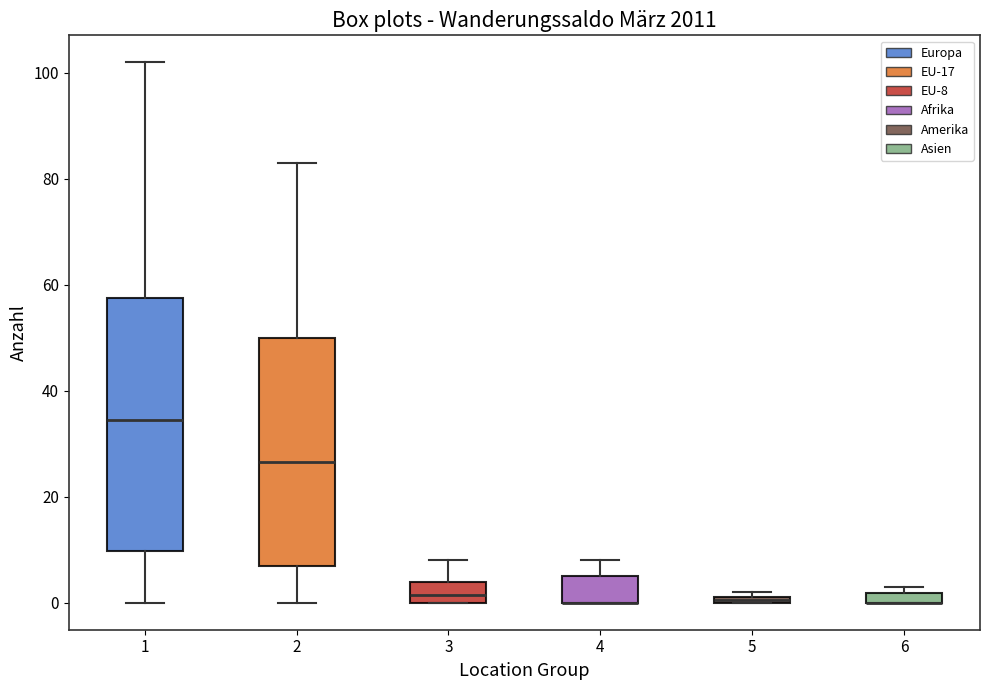

Where is the lower edge of the box at x = 1 on the y-axis? The values are not printed on the chart, so give them approximately, as read against the axis.

10